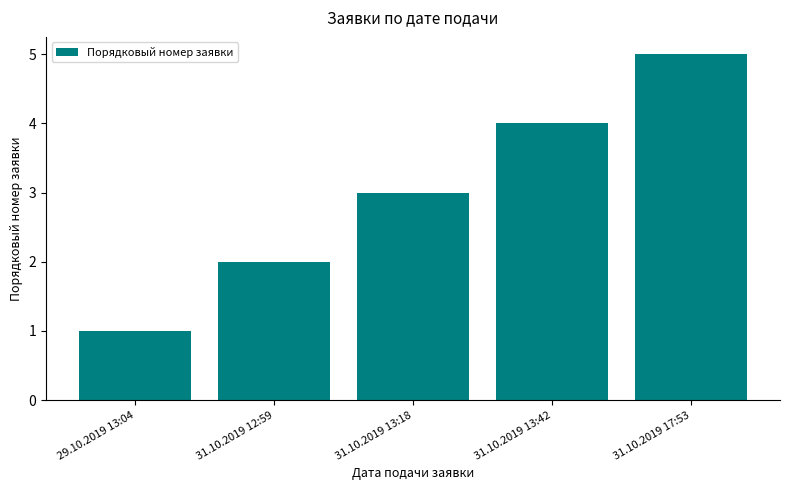

What is the difference between the maximum and minimum values?

4